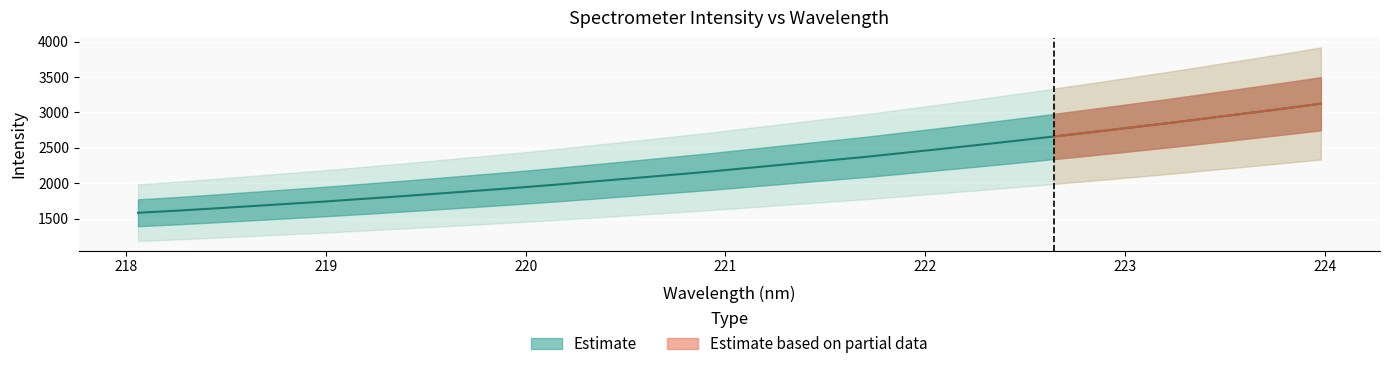

List the labels in order of value, smallest first.

218.0596, 218.2508, 218.442, 218.6332, 218.8244, 219.0156, 219.2067, 219.3979, 219.589, 219.7801, 219.9712, 220.1623, 220.3533, 220.5444, 220.7354, 220.9264, 221.1174, 221.3083, 221.4993, 221.6902, 221.8812, 222.0721, 222.263, 222.4538, 222.6447, 222.8355, 223.0264, 223.2172, 223.408, 223.5987, 223.7895, 223.9802